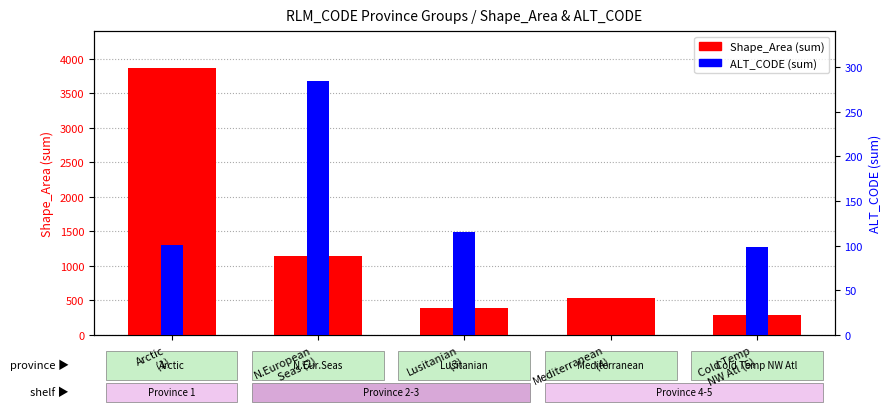

Reading right to left, extract all data points from this chart.

Shape_Area (sum): Cold Temp
NW Atl (5)=285.7	Mediterranean
(4)=538.7	Lusitanian
(3)=396.9	N.European
Seas (2)=1144.3	Arctic
(1)=3863.1
ALT_CODE (sum): Cold Temp
NW Atl (5)=98.0	Mediterranean
(4)=0.0	Lusitanian
(3)=115.0	N.European
Seas (2)=284.0	Arctic
(1)=101.0